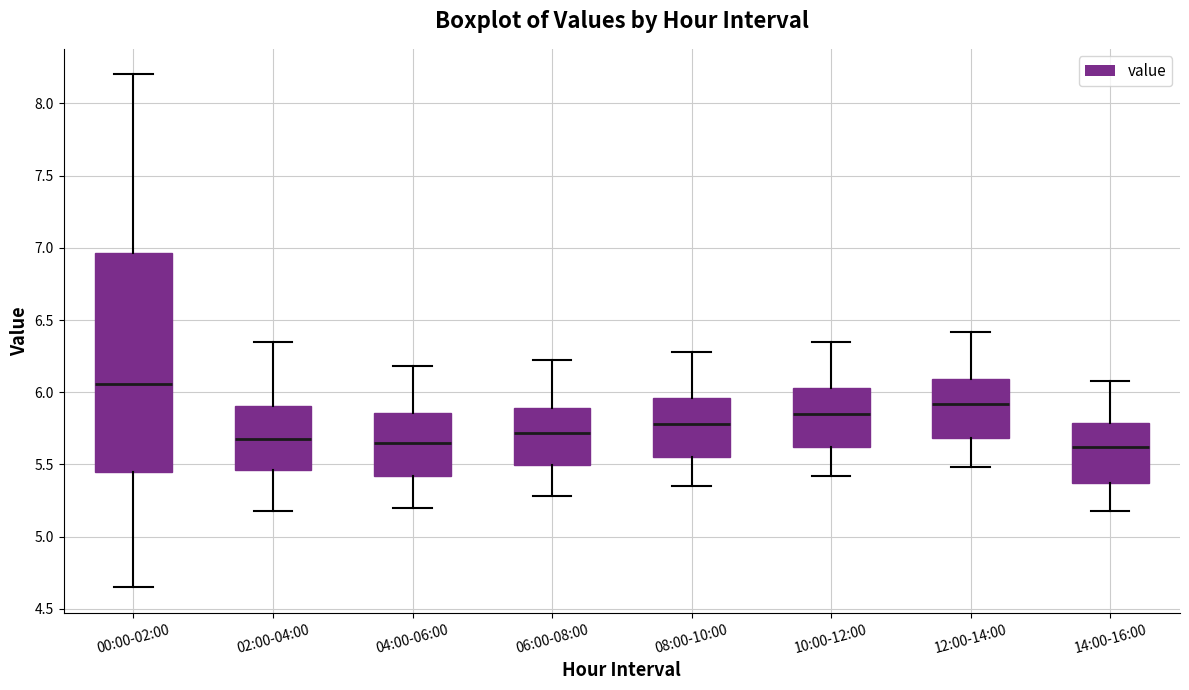

Which box is the tallest, from its lower edge to its upper edge?

00:00-02:00